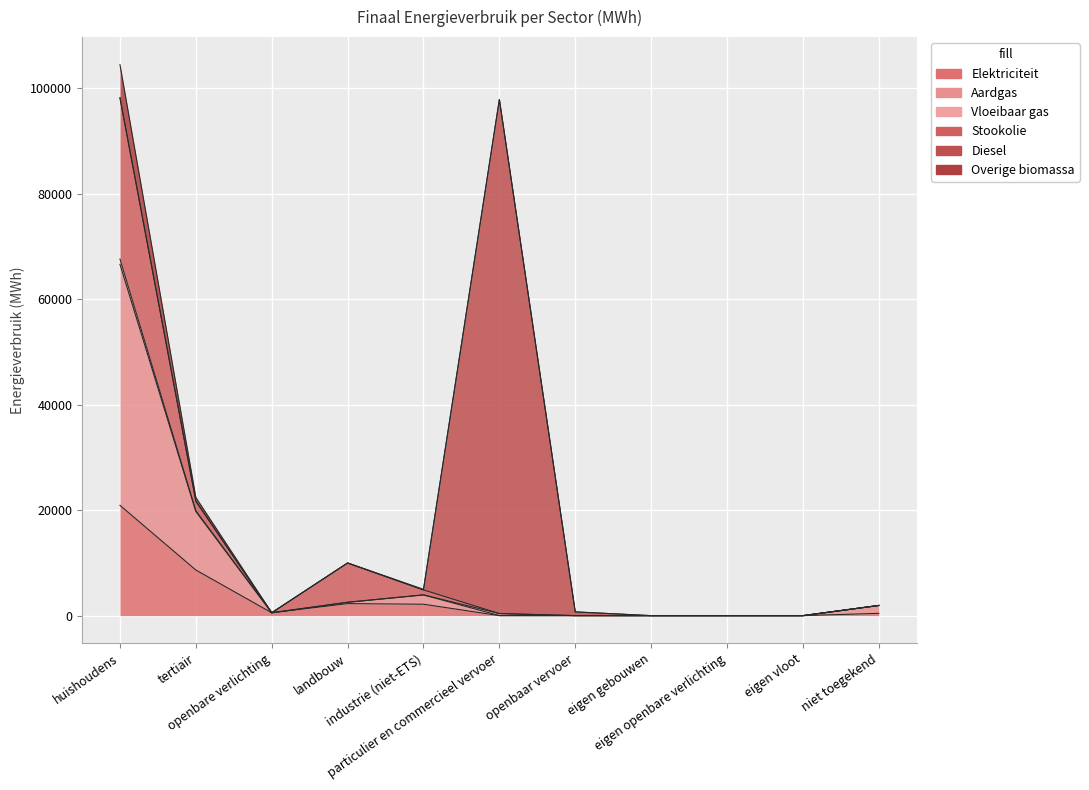

Is it true that Elektriciteit equals 635.8 at niet toegekend?

False